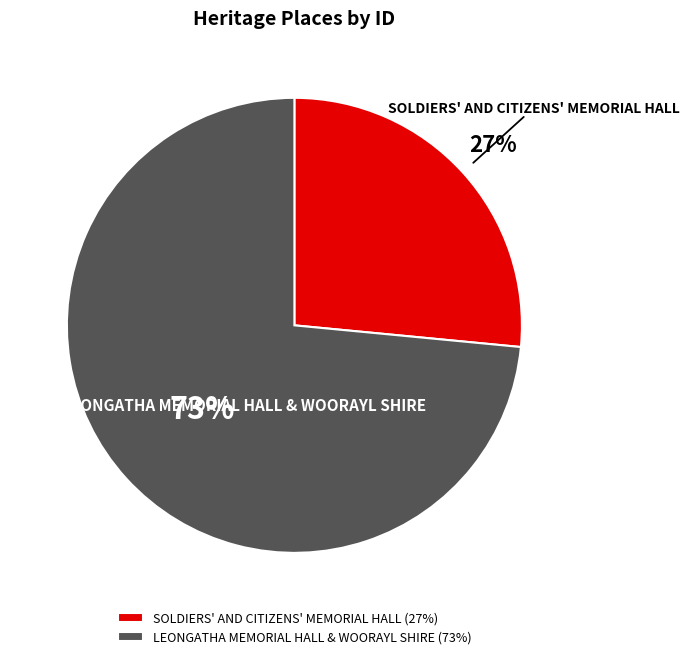

What is the largest slice in the pie chart?

LEONGATHA MEMORIAL HALL & WOORAYL SHIRE